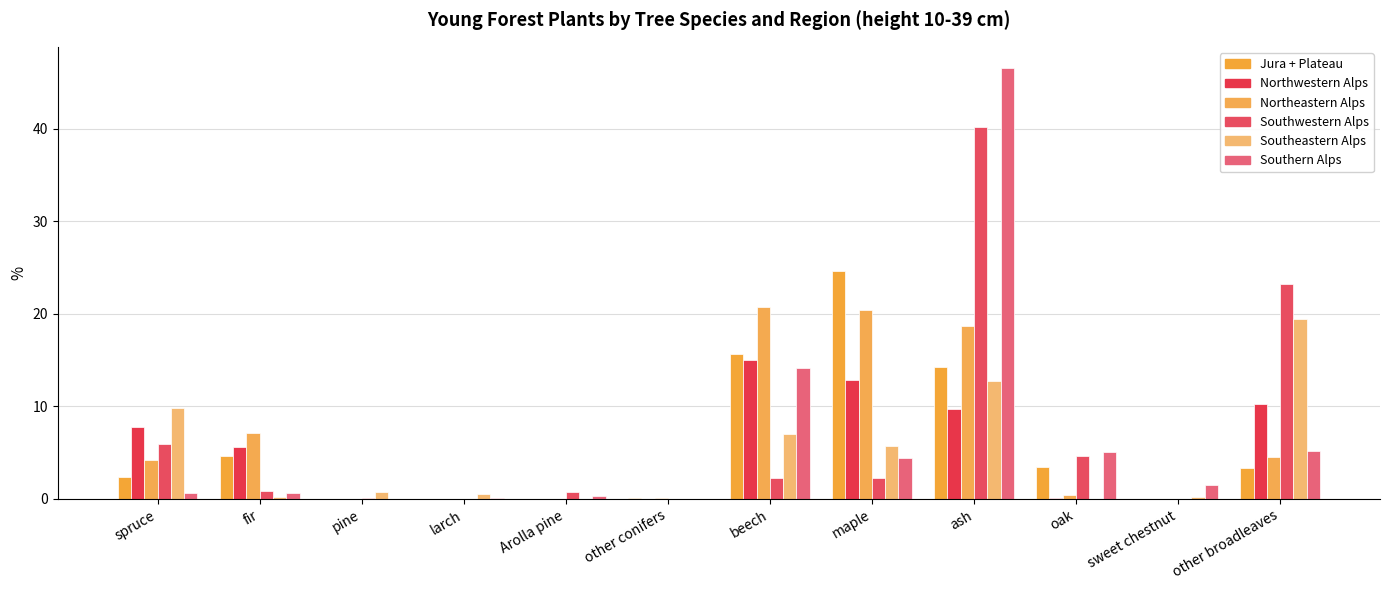

Are the bars horizontal?

No